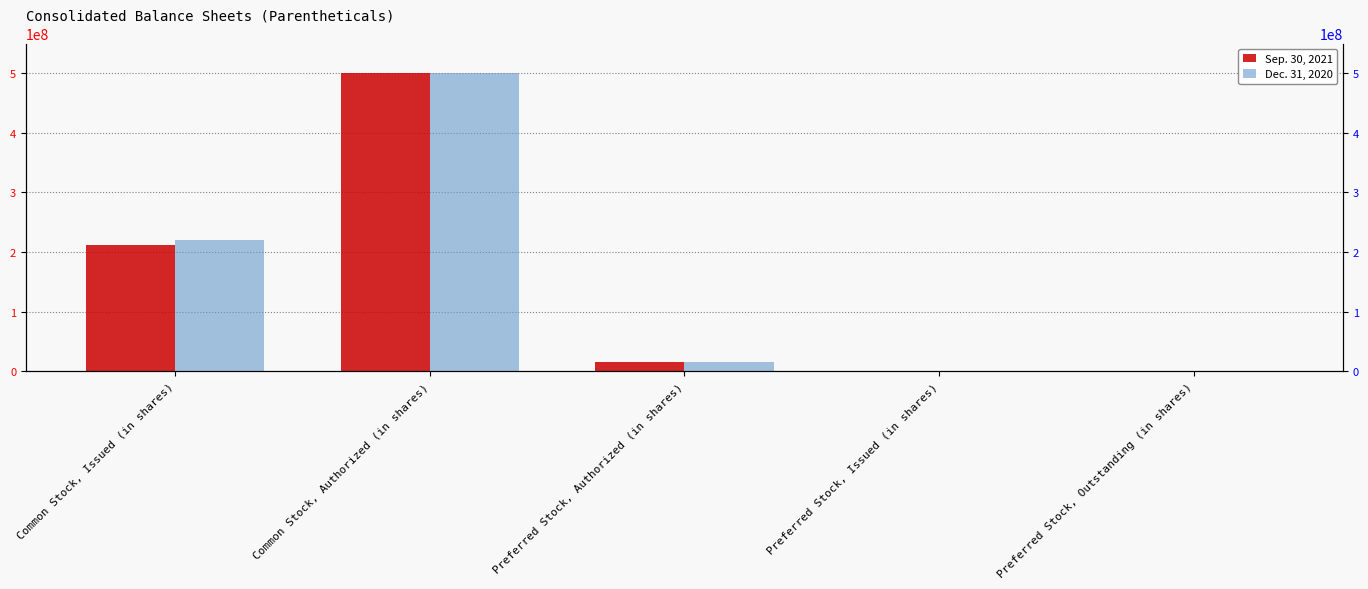

What is the difference between the maximum and second lowest values in the Dec. 31, 2020 series?

500000000